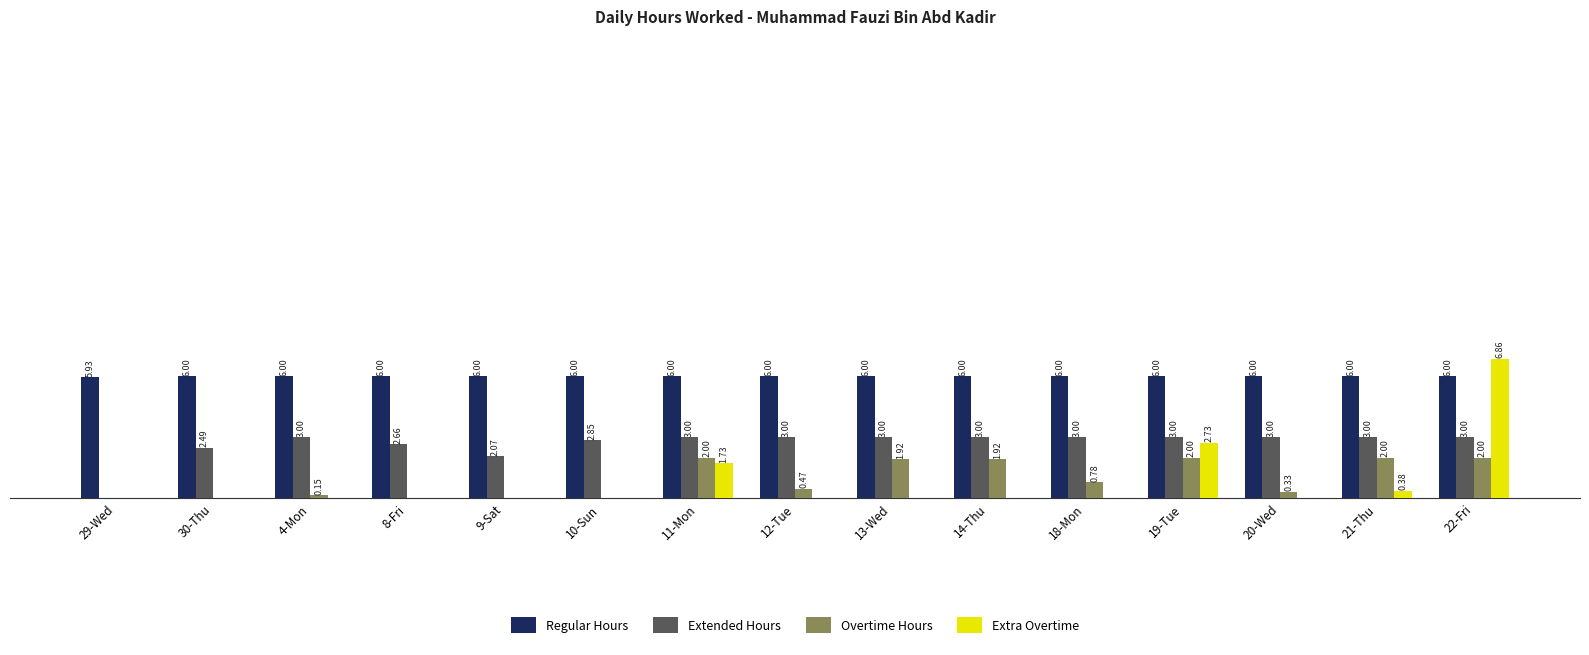

Which series has the largest range (max minus min)?

Extra Overtime